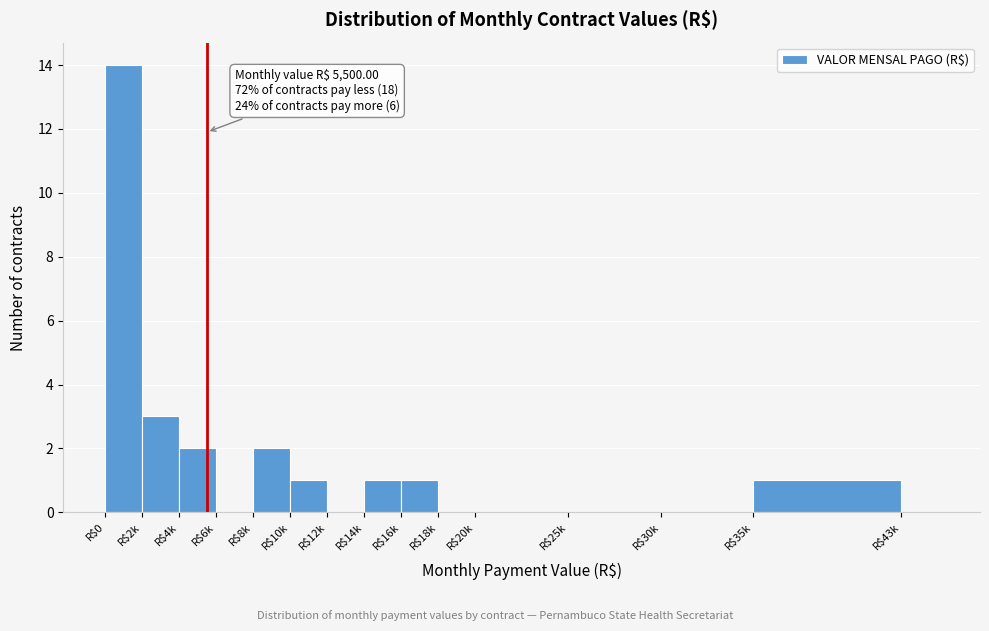

What is the maximum value shown in the chart?

14